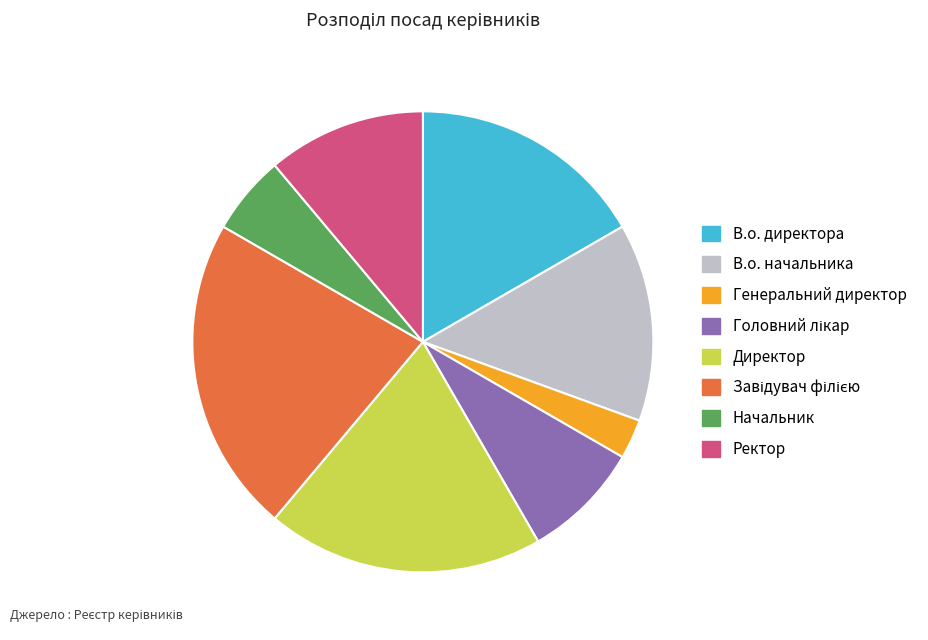

Between В.о. директора and Ректор, which is larger?

В.о. директора